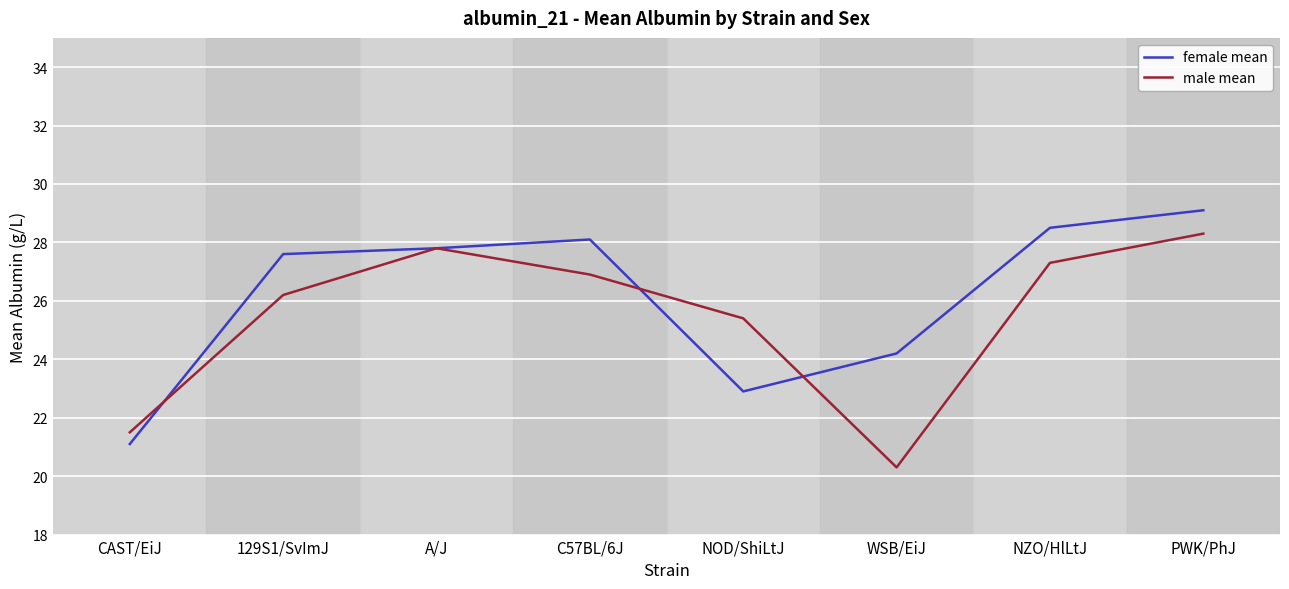

Reading left to right, what are all the values shown in this chart?

female mean: 21.1	27.6	27.8	28.1	22.9	24.2	28.5	29.1
male mean: 21.5	26.2	27.8	26.9	25.4	20.3	27.3	28.3